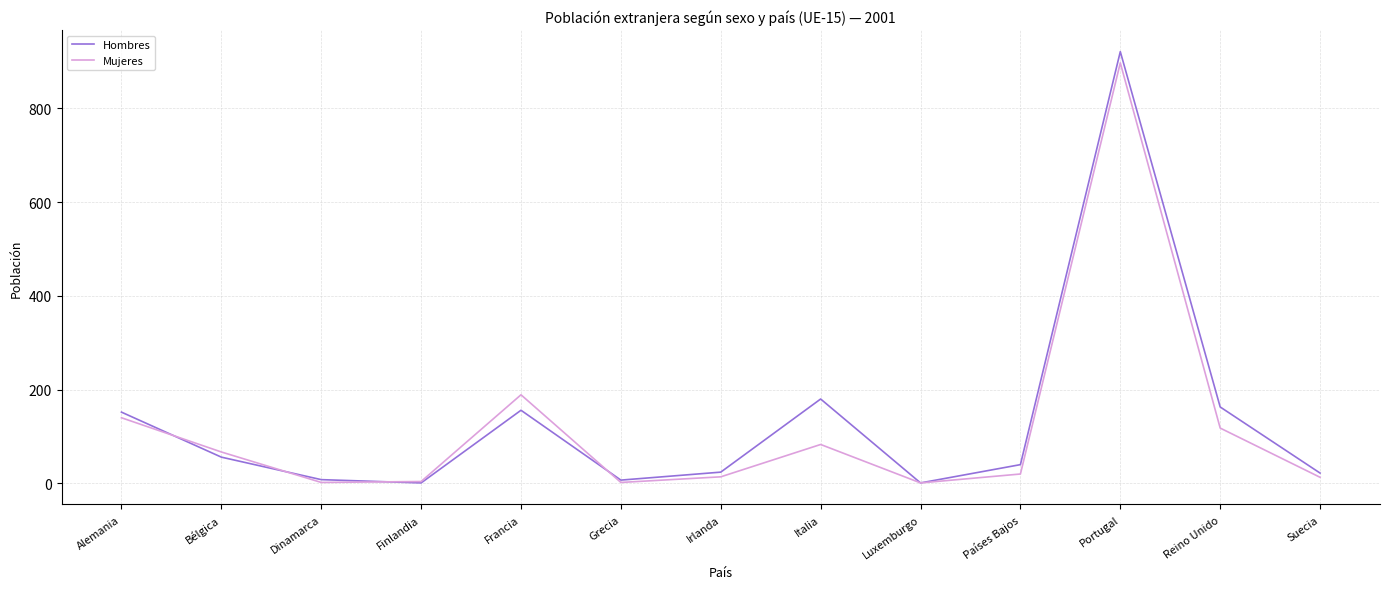

Which series has the widest spread of values?

Hombres